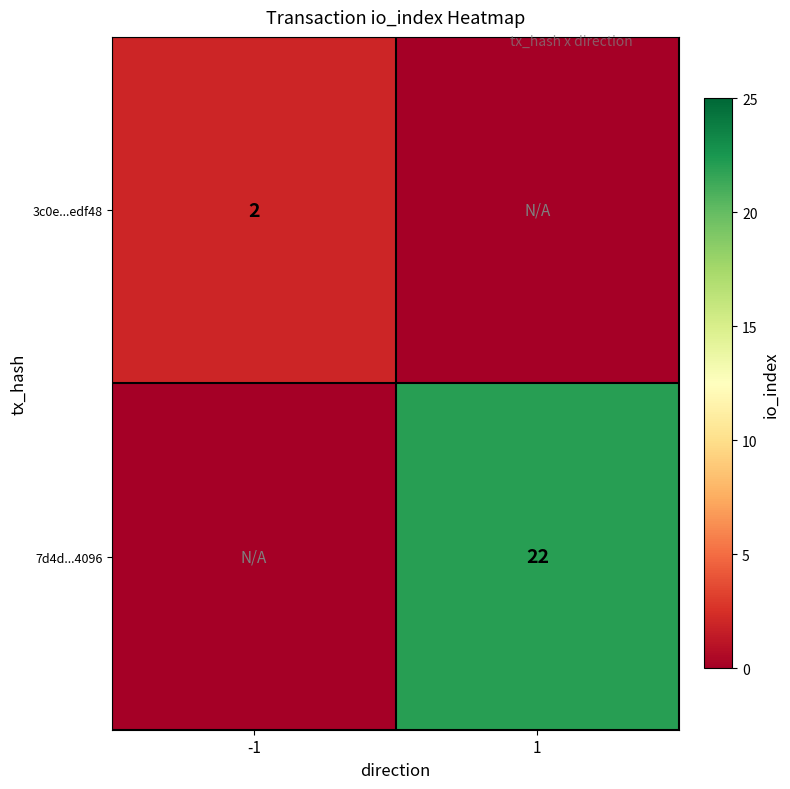

Is it true that 3c0e...edf48 equals 1 at -1?

False